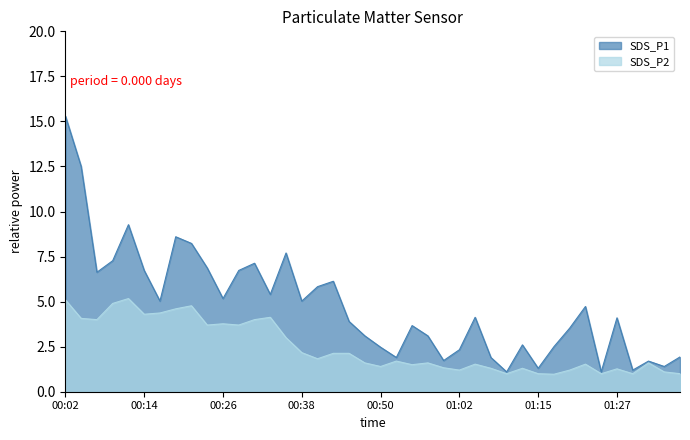

Does the chart display data point markers on the line(s)?

No